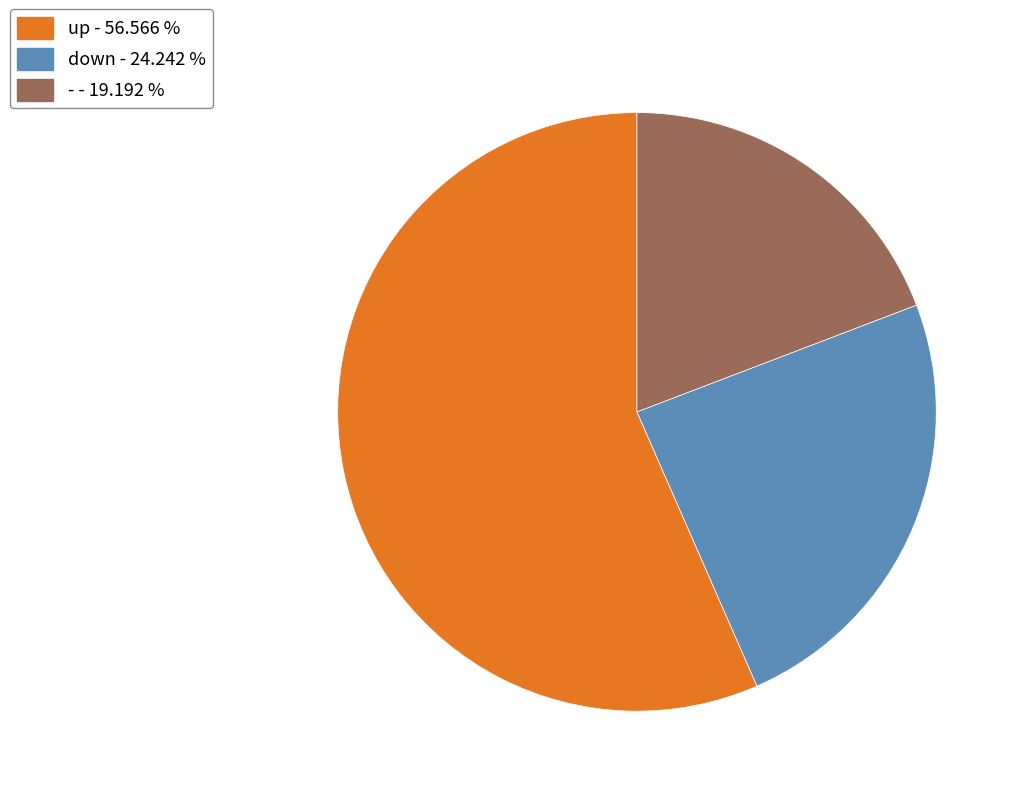

Is there a majority slice in this chart?

Yes